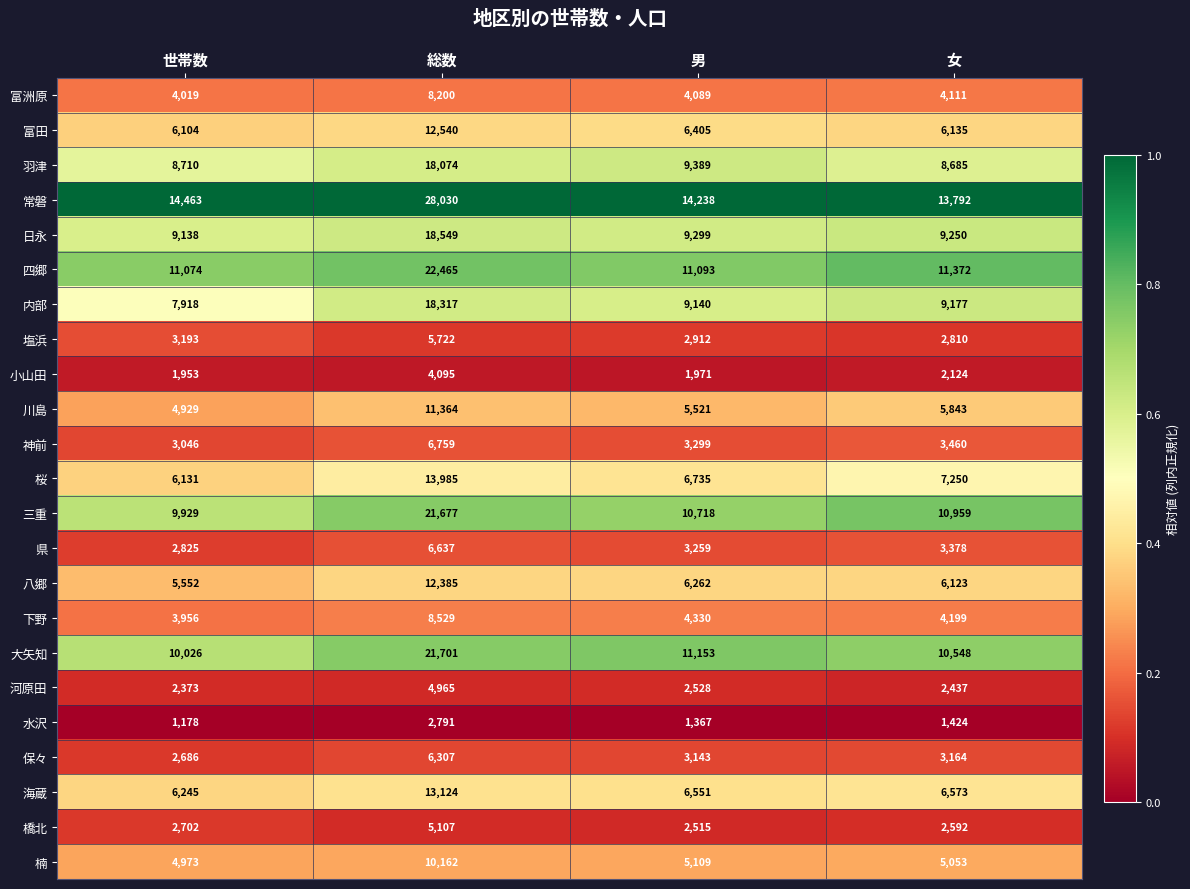

Which series has the largest range (max minus min)?

常磐